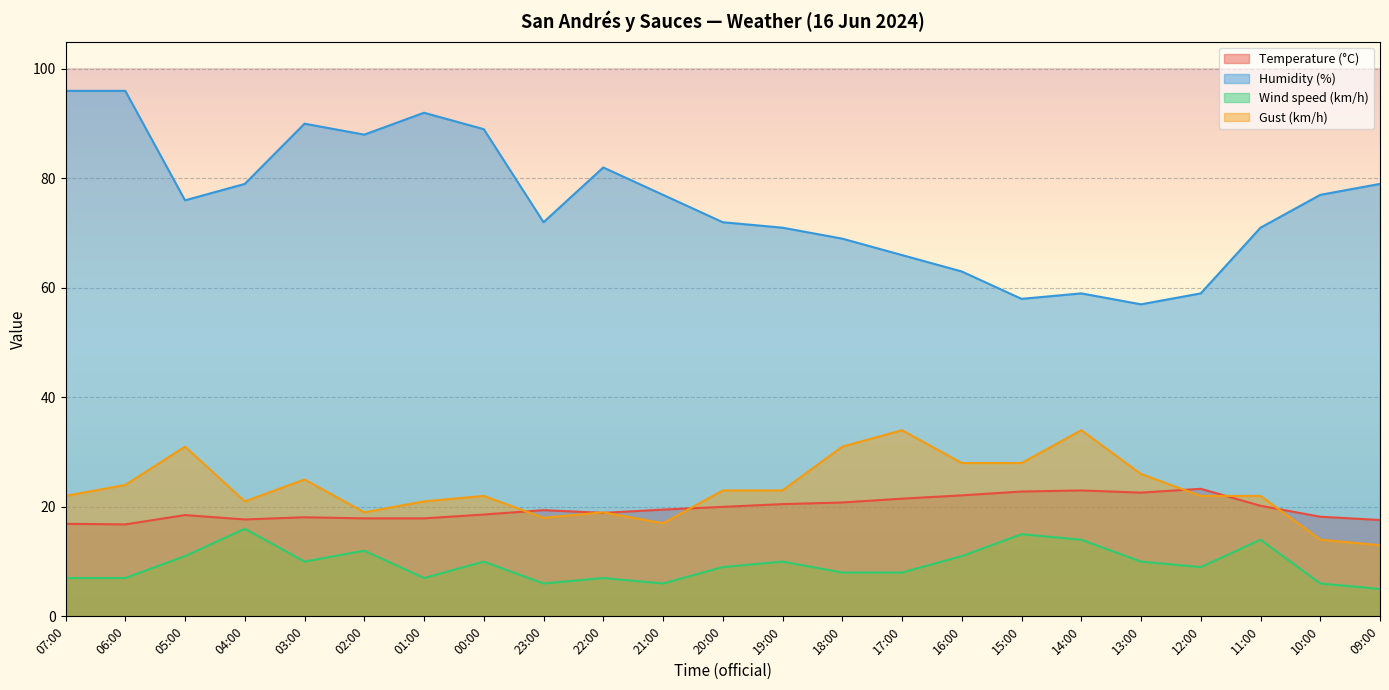

Reading left to right, transcribe all the data shown in this chart.

Temperature (°C): 07:00=16.9	06:00=16.8	05:00=18.5	04:00=17.7	03:00=18.1	02:00=17.9	01:00=17.9	00:00=18.6	23:00=19.4	22:00=18.9	21:00=19.5	20:00=20.0	19:00=20.5	18:00=20.8	17:00=21.5	16:00=22.1	15:00=22.8	14:00=23.0	13:00=22.6	12:00=23.3	11:00=20.2	10:00=18.2	09:00=17.6
Humidity (%): 07:00=96.0	06:00=96.0	05:00=76.0	04:00=79.0	03:00=90.0	02:00=88.0	01:00=92.0	00:00=89.0	23:00=72.0	22:00=82.0	21:00=77.0	20:00=72.0	19:00=71.0	18:00=69.0	17:00=66.0	16:00=63.0	15:00=58.0	14:00=59.0	13:00=57.0	12:00=59.0	11:00=71.0	10:00=77.0	09:00=79.0
Wind speed (km/h): 07:00=7.0	06:00=7.0	05:00=11.0	04:00=16.0	03:00=10.0	02:00=12.0	01:00=7.0	00:00=10.0	23:00=6.0	22:00=7.0	21:00=6.0	20:00=9.0	19:00=10.0	18:00=8.0	17:00=8.0	16:00=11.0	15:00=15.0	14:00=14.0	13:00=10.0	12:00=9.0	11:00=14.0	10:00=6.0	09:00=5.0
Gust (km/h): 07:00=22.0	06:00=24.0	05:00=31.0	04:00=21.0	03:00=25.0	02:00=19.0	01:00=21.0	00:00=22.0	23:00=18.0	22:00=19.0	21:00=17.0	20:00=23.0	19:00=23.0	18:00=31.0	17:00=34.0	16:00=28.0	15:00=28.0	14:00=34.0	13:00=26.0	12:00=22.0	11:00=22.0	10:00=14.0	09:00=13.0